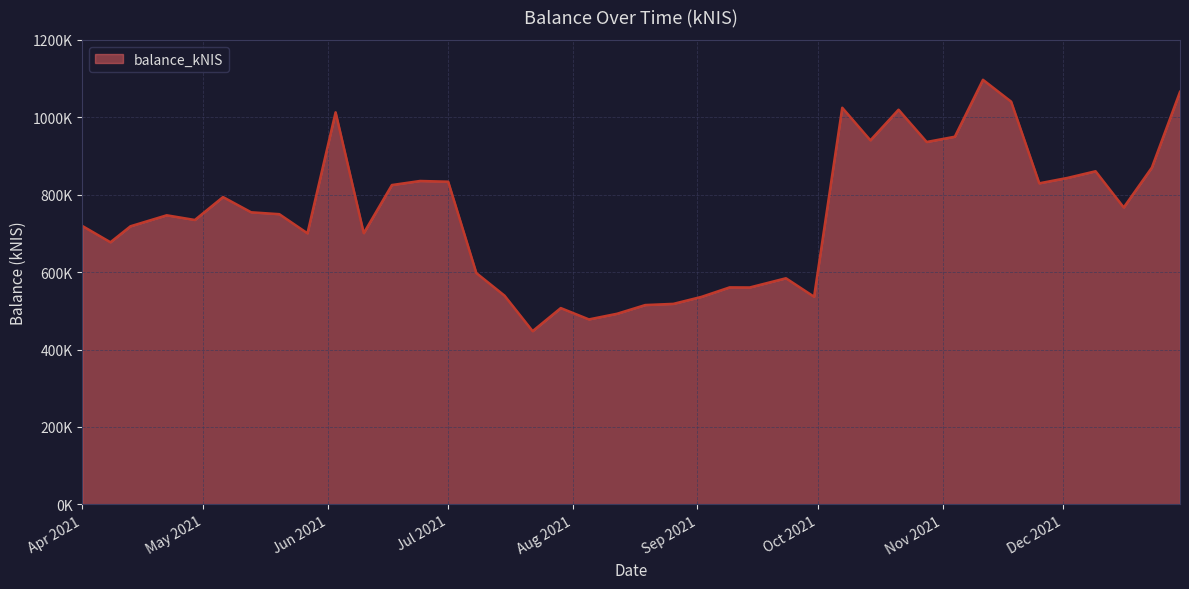

Reading left to right, transcribe all the data shown in this chart.

719265.7	677143.4	718475.9	746788.6	734704.2	793861.7	754524.1	749688.7	700233.1	1012788.8	700651.2	824935.6	835430.5	833587.2	597553.1	539275.3	447486.6	507087.7	477814.5	492401.2	514877.1	517949.2	536053.0	560548.8	560323.1	584088.1	536311.6	1024655.1	940477.5	1019525.5	936209.0	949789.2	1096817.6	1040456.0	829434.9	843306.5	860549.4	766984.0	870001.7	1065687.9